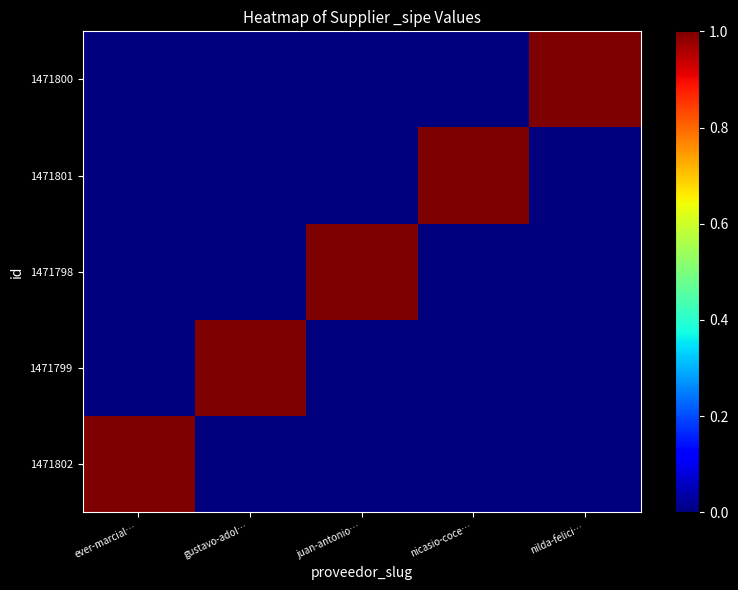

Rank the series at ever-marcial… from lowest to highest value.

1471799, 1471798, 1471801, 1471800, 1471802